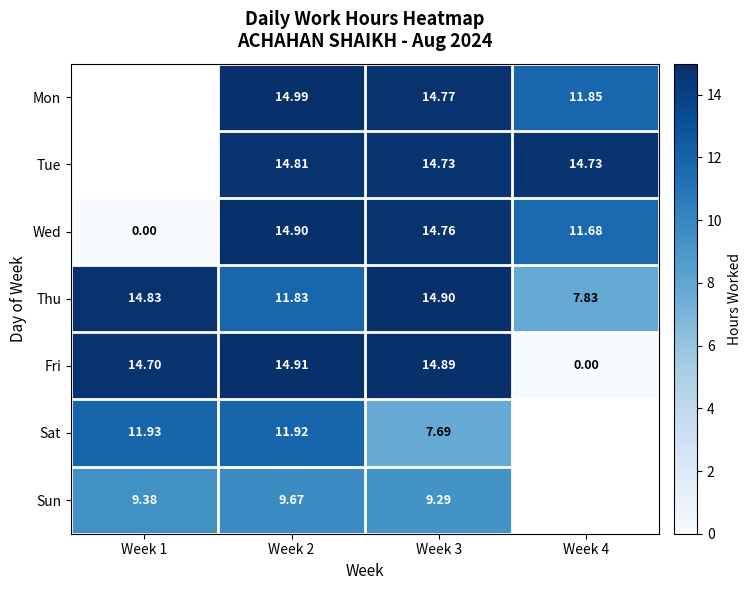

Is it true that Wed equals 11.7 at Week 4?

True